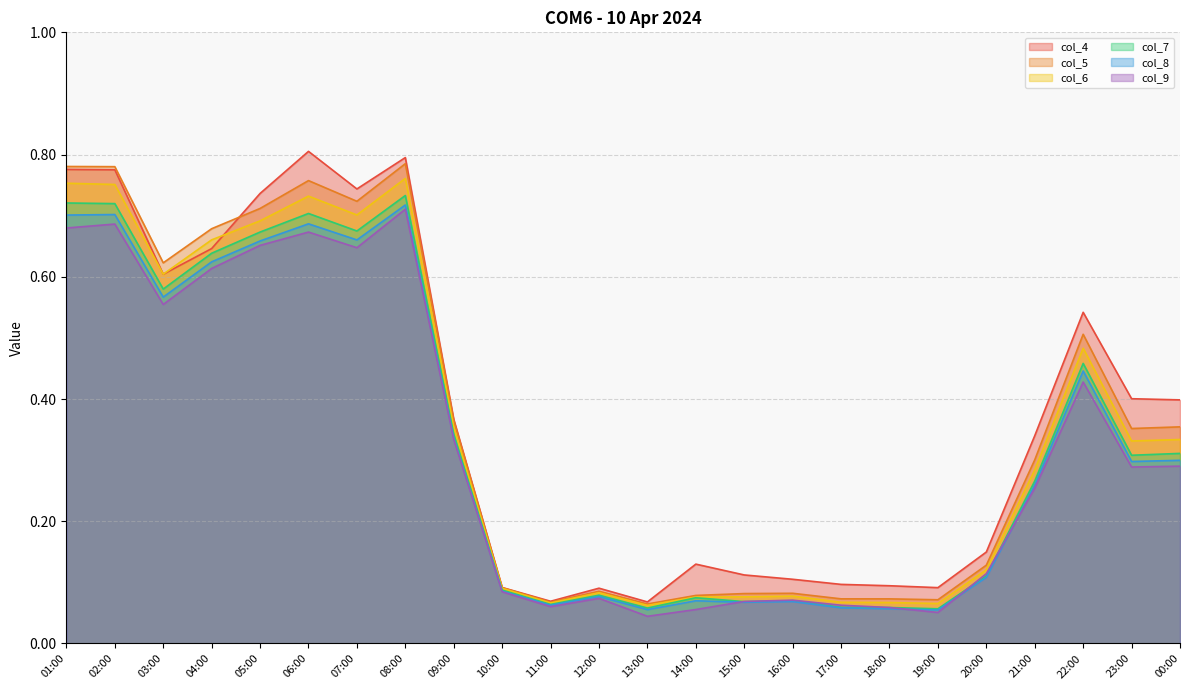

What is the total value across all series at 08:00?

4.5